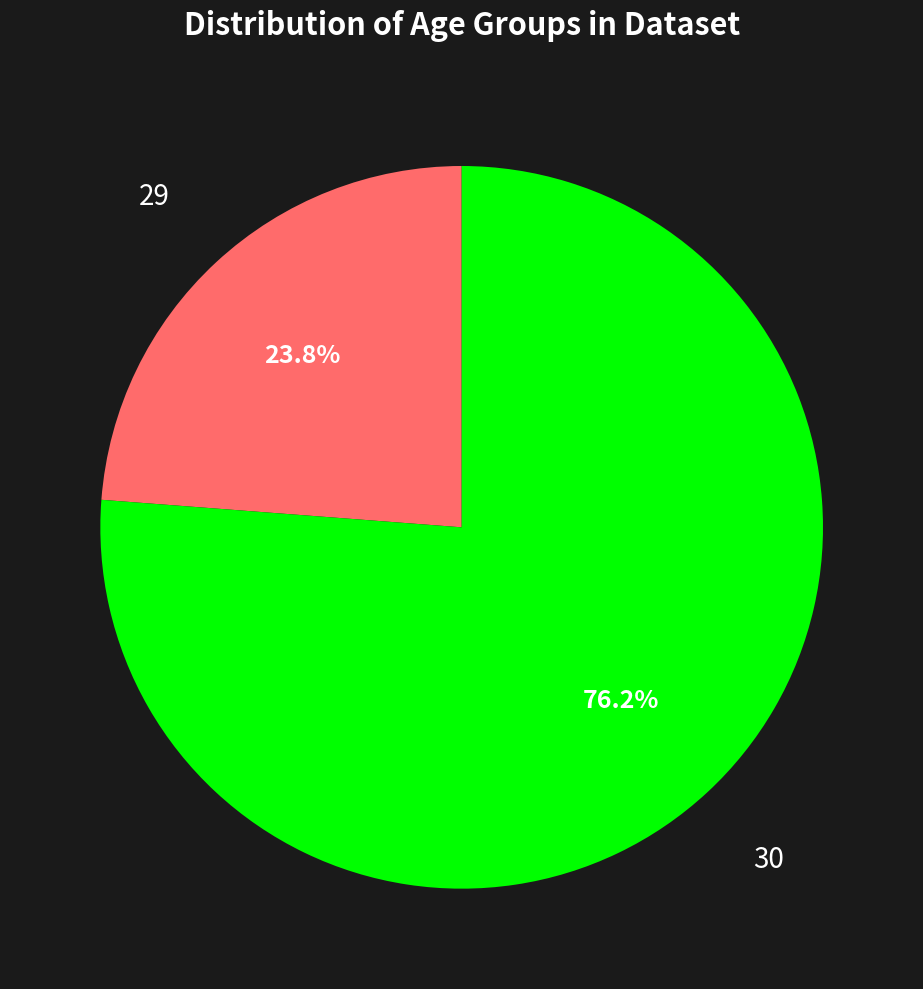

Between 29 and 30, which is larger?

30